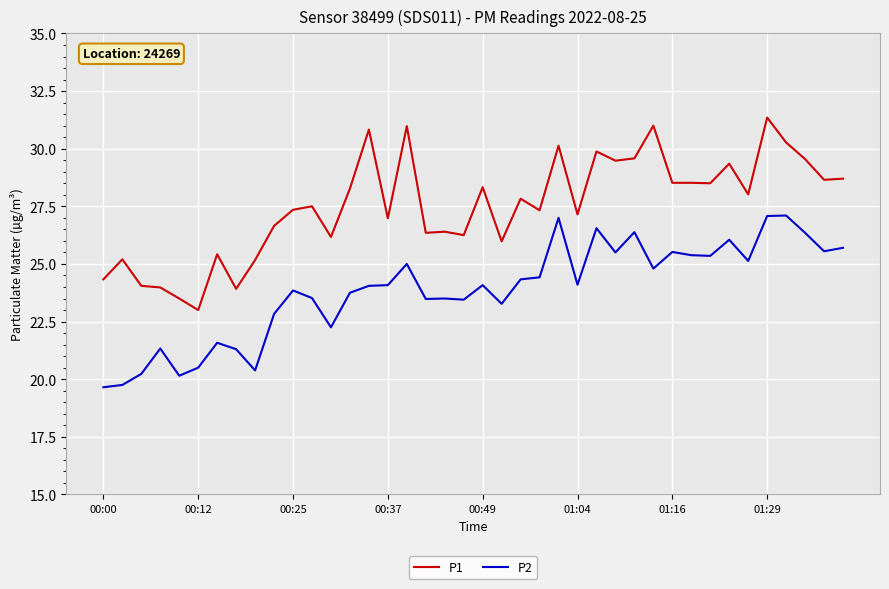

What is the greatest value displayed?

31.4